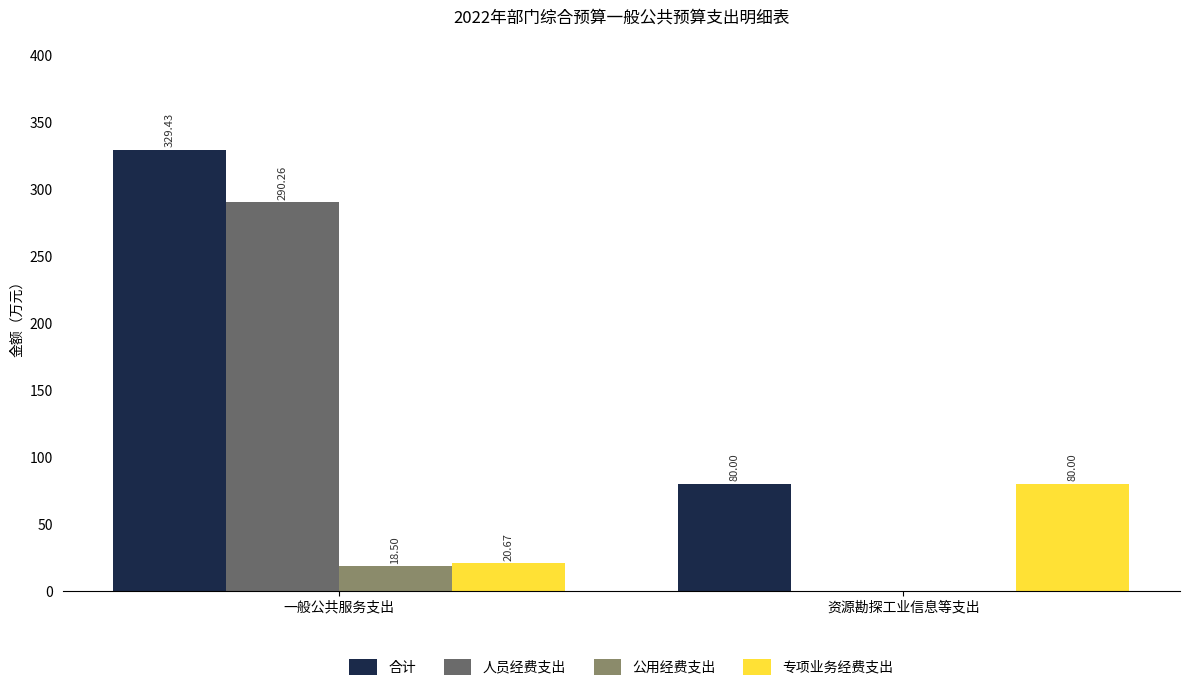

What is the sum of the 公用经费支出 values at 一般公共服务支出 and 资源勘探工业信息等支出?

18.5